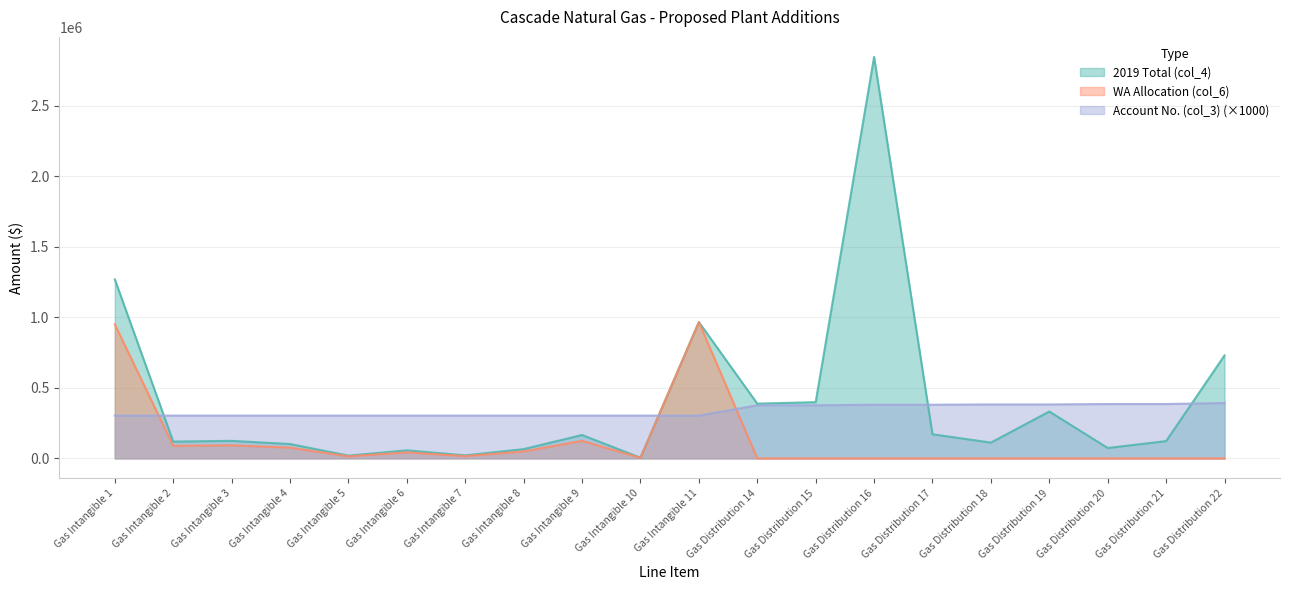

What is the label of the 19th point from the right?

Gas Intangible 2